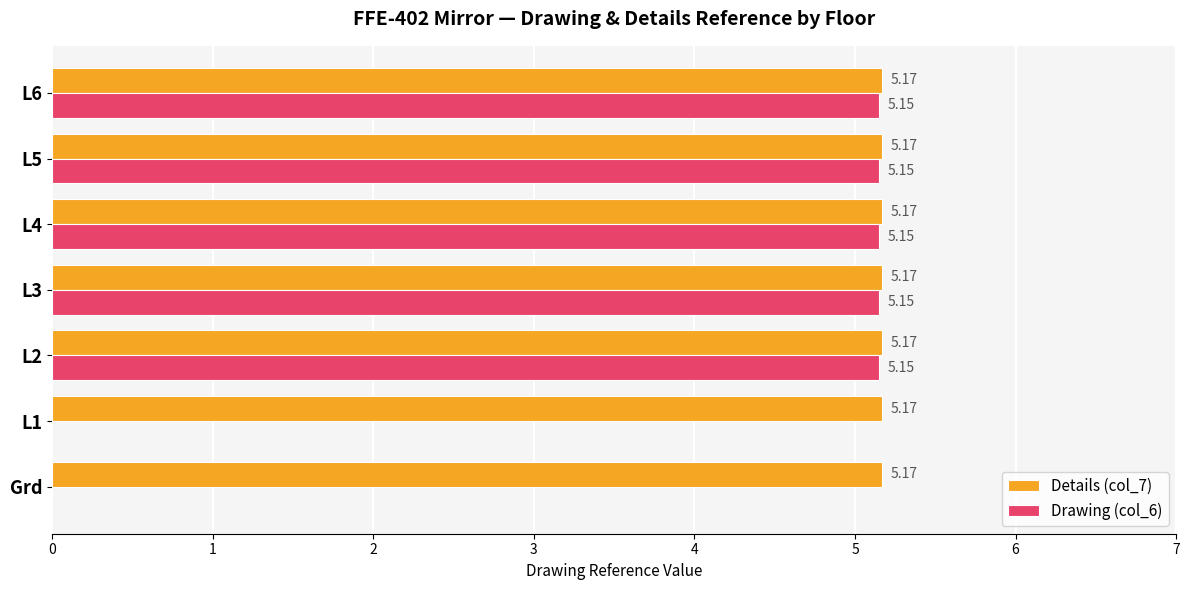

Is the value of Drawing (col_6) at L3 greater than the value of Details (col_7) at Grd?

No